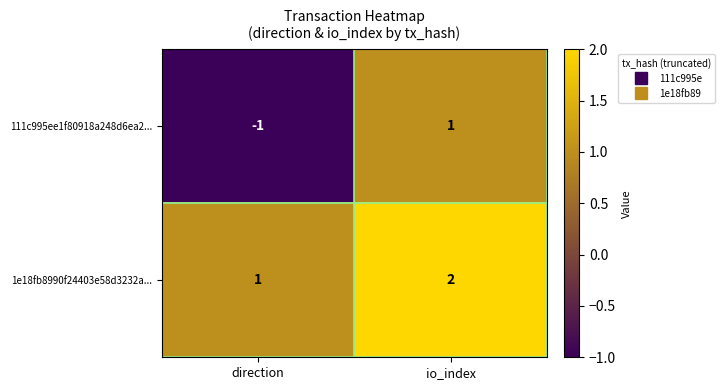

Which series has the largest total across all categories?

1e18fb8990f24403e58d3232a...